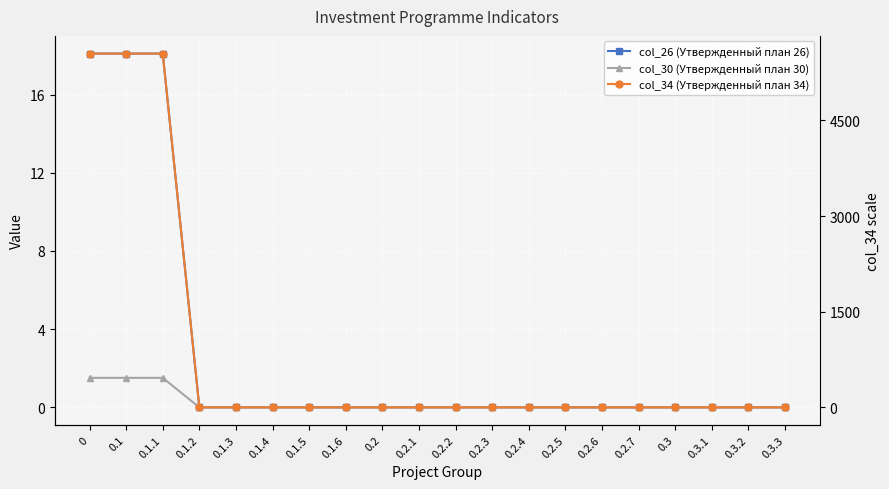

Reading left to right, list all the values displayed in this chart.

col_26 (Утвержденный план 26): 18.1	18.1	18.1	0.0	0.0	0.0	0.0	0.0	0.0	0.0	0.0	0.0	0.0	0.0	0.0	0.0	0.0	0.0	0.0	0.0
col_30 (Утвержденный план 30): 1.5	1.5	1.5	0.0	0.0	0.0	0.0	0.0	0.0	0.0	0.0	0.0	0.0	0.0	0.0	0.0	0.0	0.0	0.0	0.0
col_34 (Утвержденный план 34): 5548.8	5548.8	5548.8	0.0	0.0	0.0	0.0	0.0	0.0	0.0	0.0	0.0	0.0	0.0	0.0	0.0	0.0	0.0	0.0	0.0